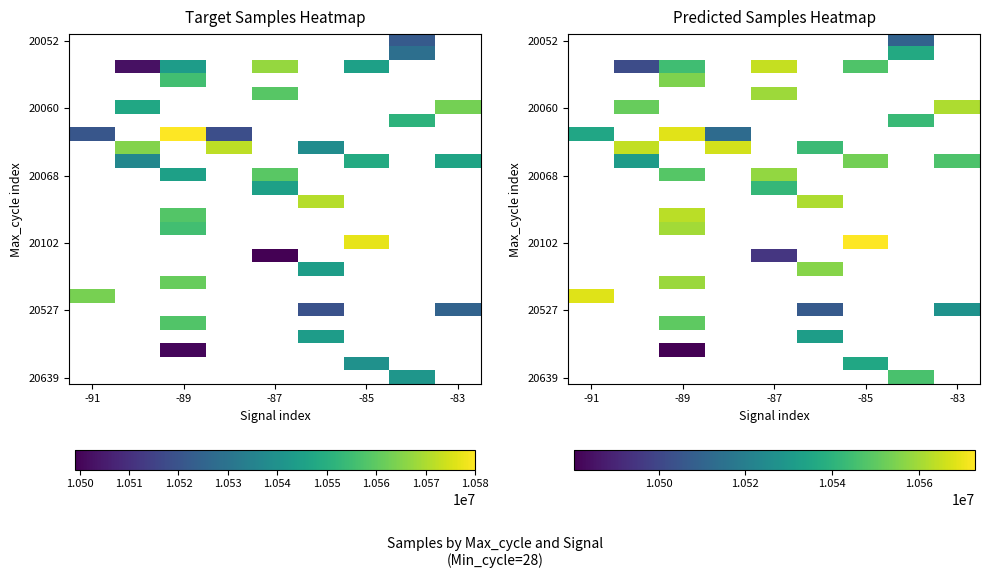

What is the smallest value displayed?

10480396.1